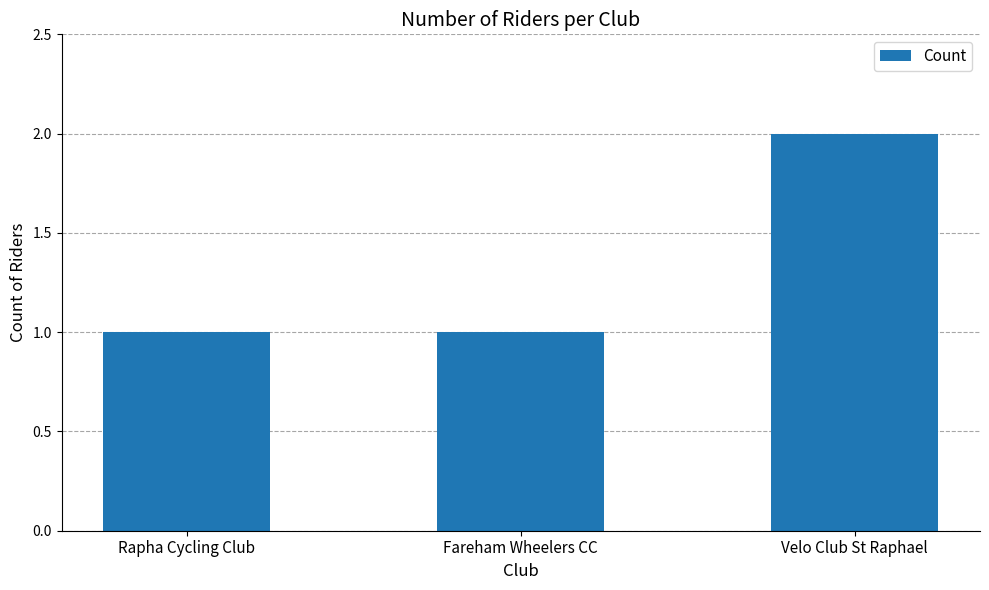

Count the number of data series in this chart.

1